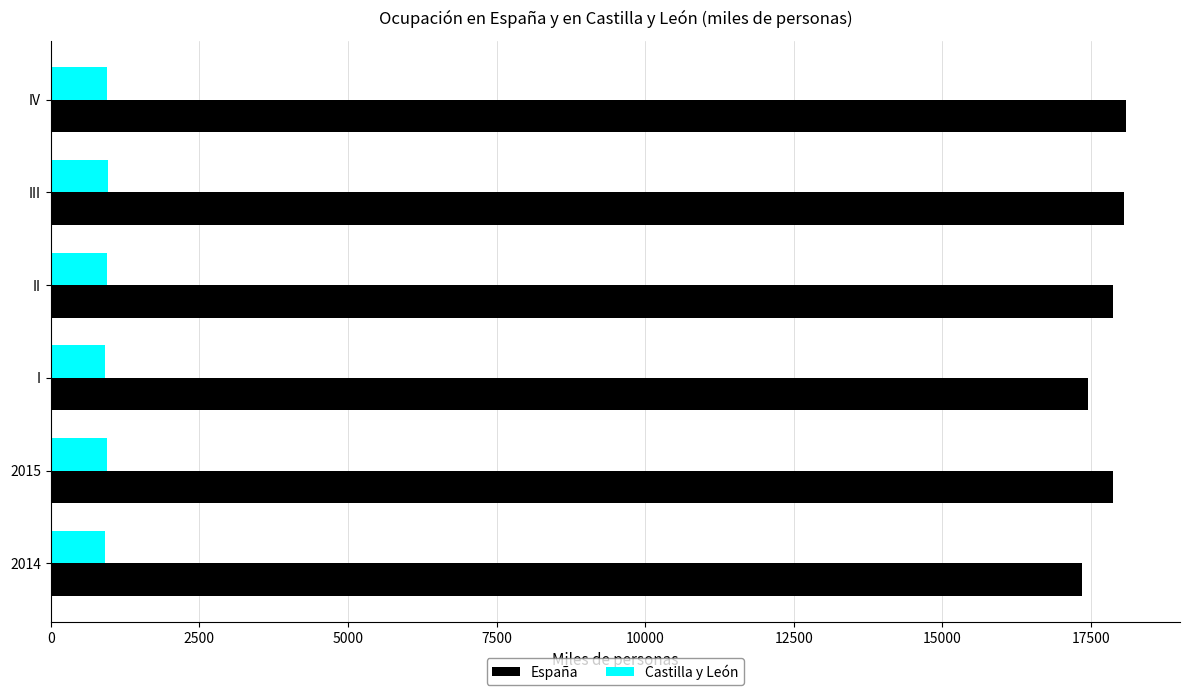

What is the spread (max minus min) of values at I?

16541.5